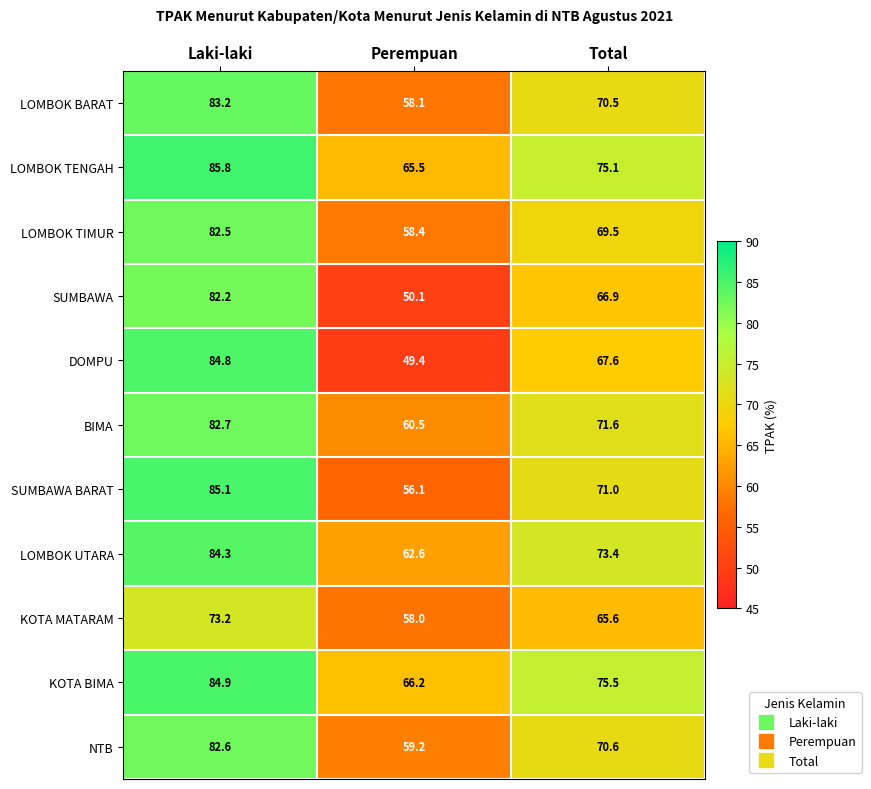

Rank the series at Total from lowest to highest value.

KOTA MATARAM, SUMBAWA, DOMPU, LOMBOK TIMUR, LOMBOK BARAT, NTB, SUMBAWA BARAT, BIMA, LOMBOK UTARA, LOMBOK TENGAH, KOTA BIMA